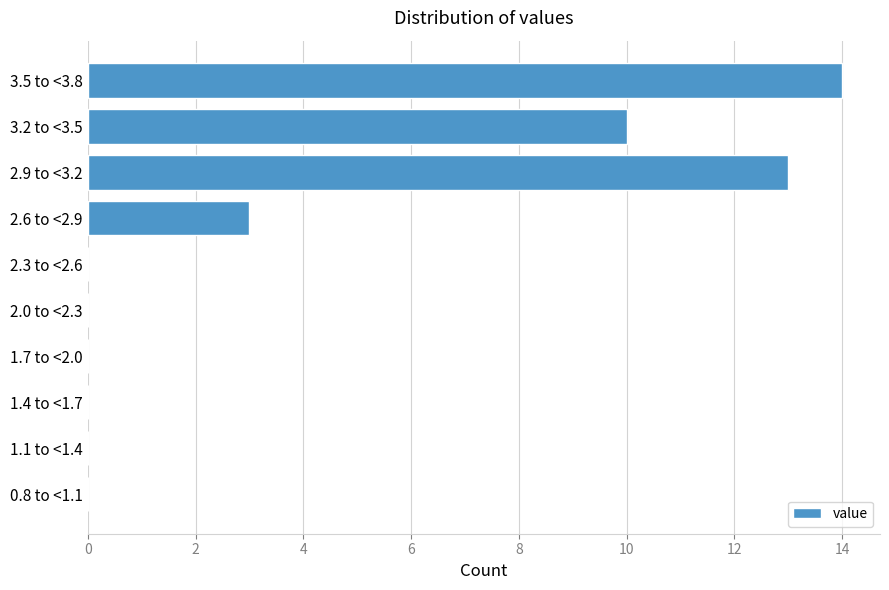

Reading bottom to top, what are all the values shown in this chart?

0.8 to <1.1=0	1.1 to <1.4=0	1.4 to <1.7=0	1.7 to <2.0=0	2.0 to <2.3=0	2.3 to <2.6=0	2.6 to <2.9=3	2.9 to <3.2=13	3.2 to <3.5=10	3.5 to <3.8=14